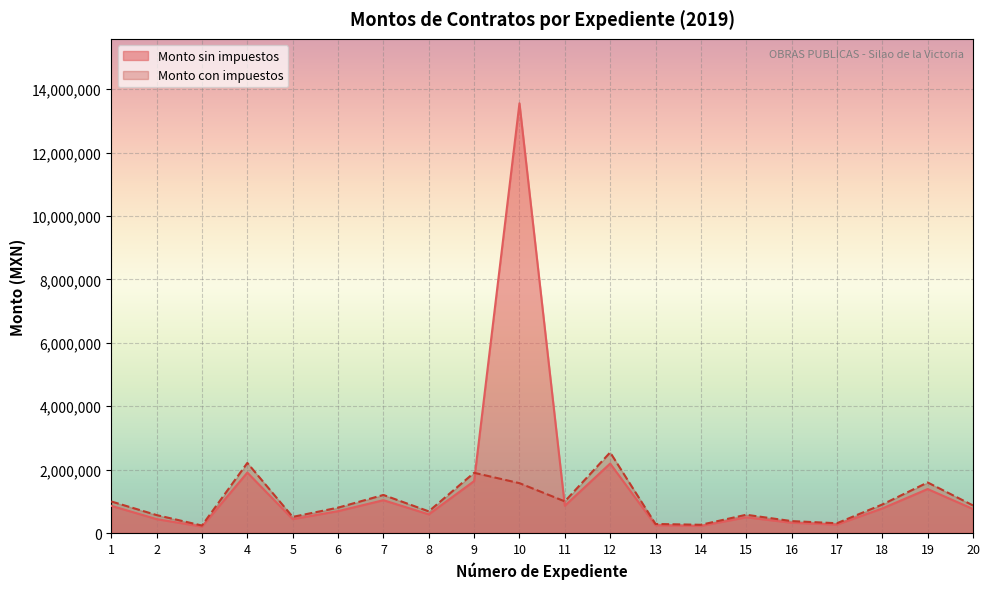

What is the smallest value displayed?

203280.1